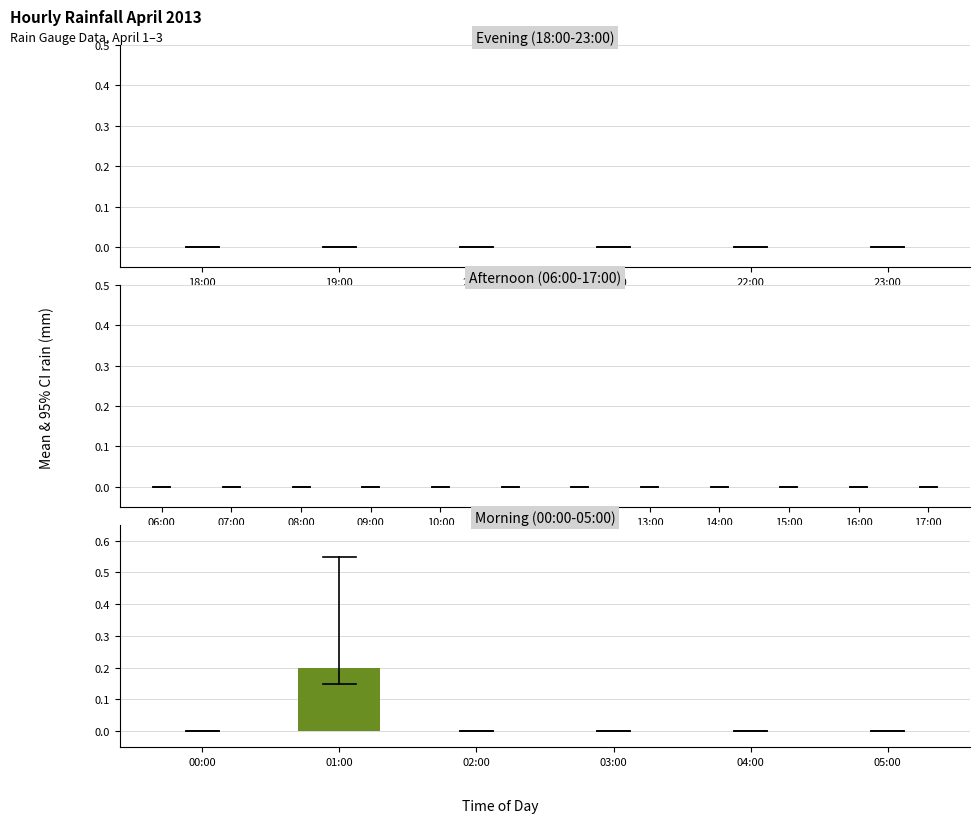

At which category does the chart reach its peak across all series?

01:00